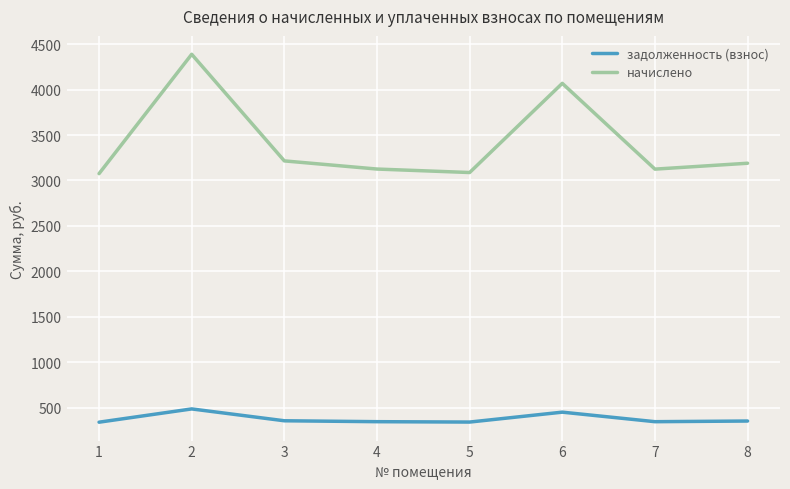

What is the average value of the задолженность (взнос) series?

378.8